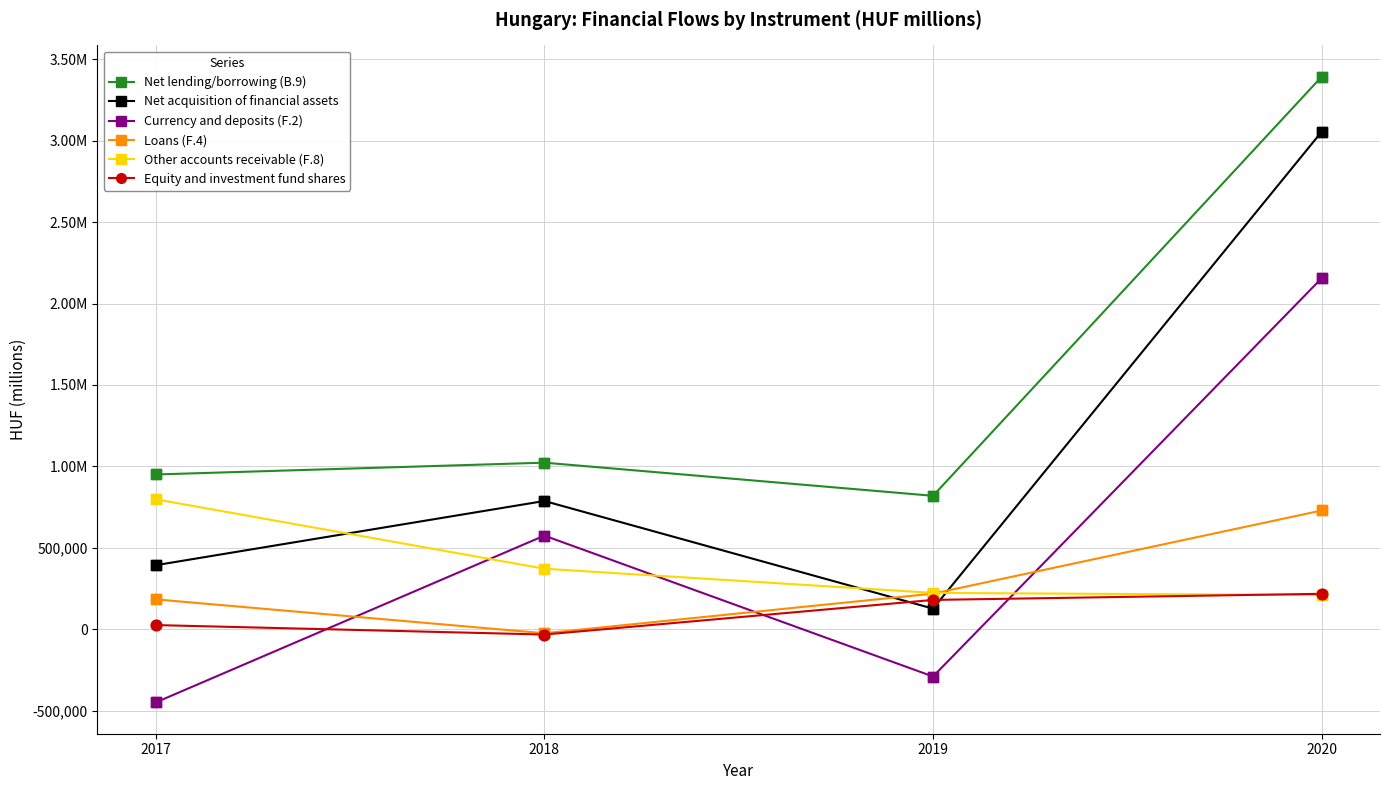

What are all the series names shown in the legend?

Net lending/borrowing (B.9), Net acquisition of financial assets, Currency and deposits (F.2), Loans (F.4), Other accounts receivable (F.8), Equity and investment fund shares